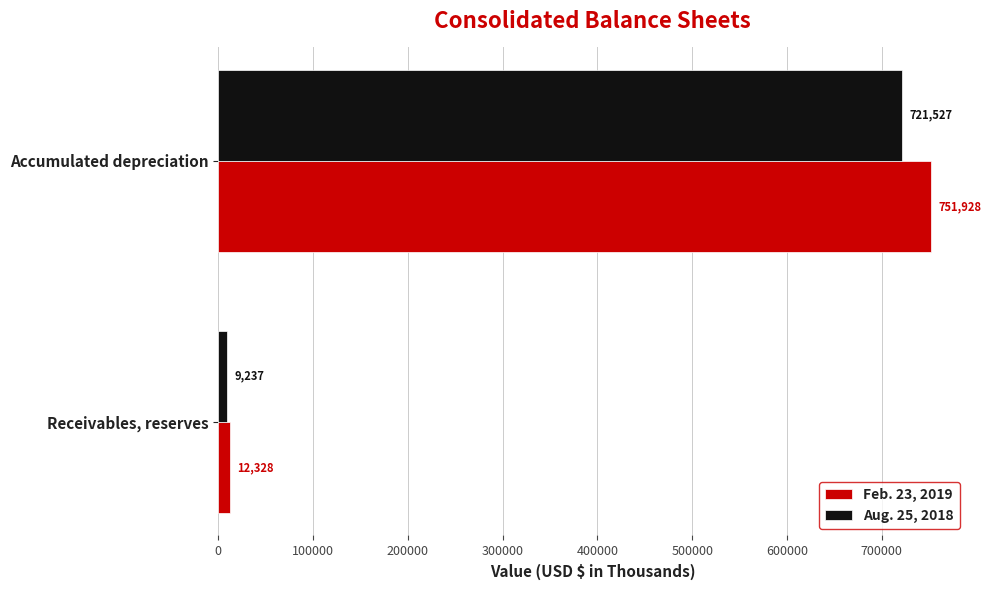

At which category is the sum across all series the highest?

Accumulated depreciation